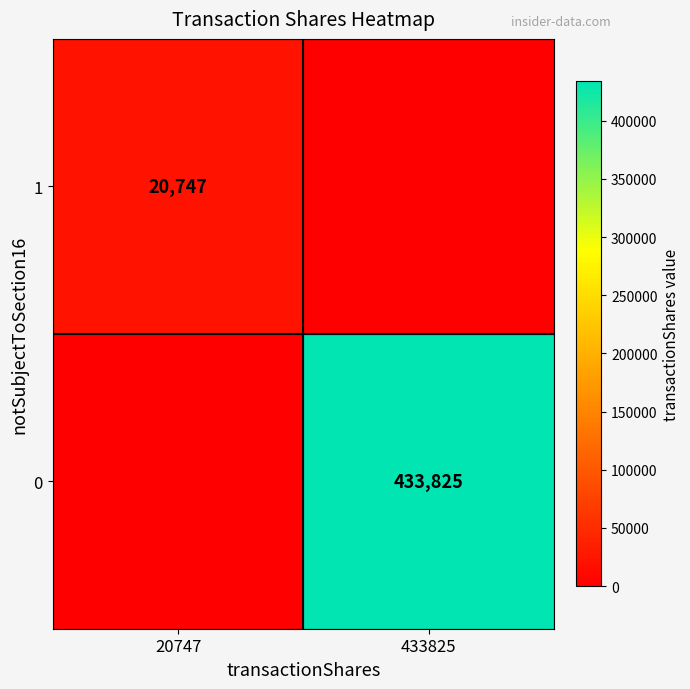

What is the total value across all series at 20747?

20747